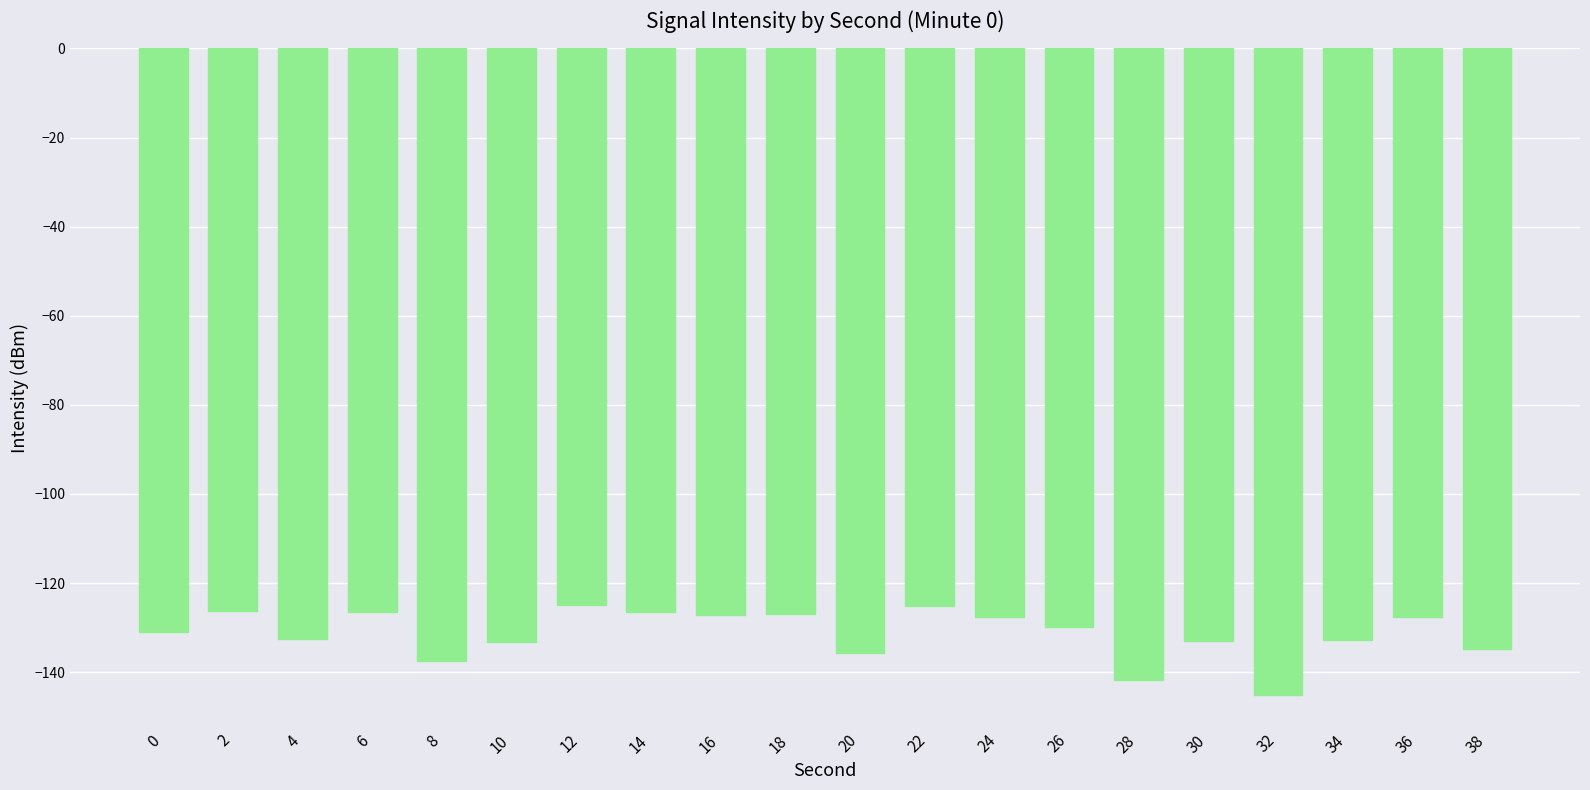

Where does the data first go above -129?

2